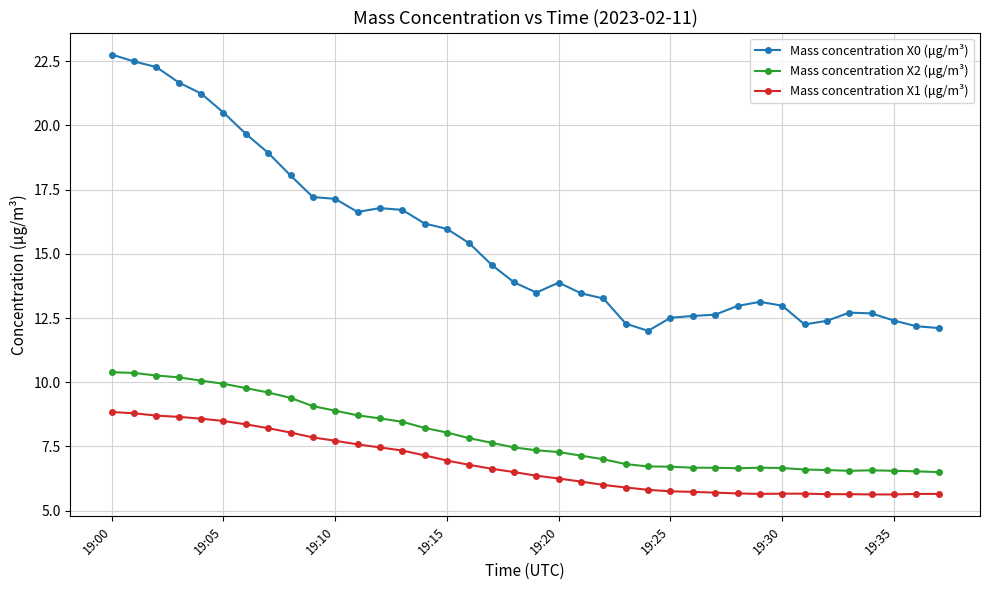

Which series has the largest total across all categories?

Mass concentration X0 (μg/m³)